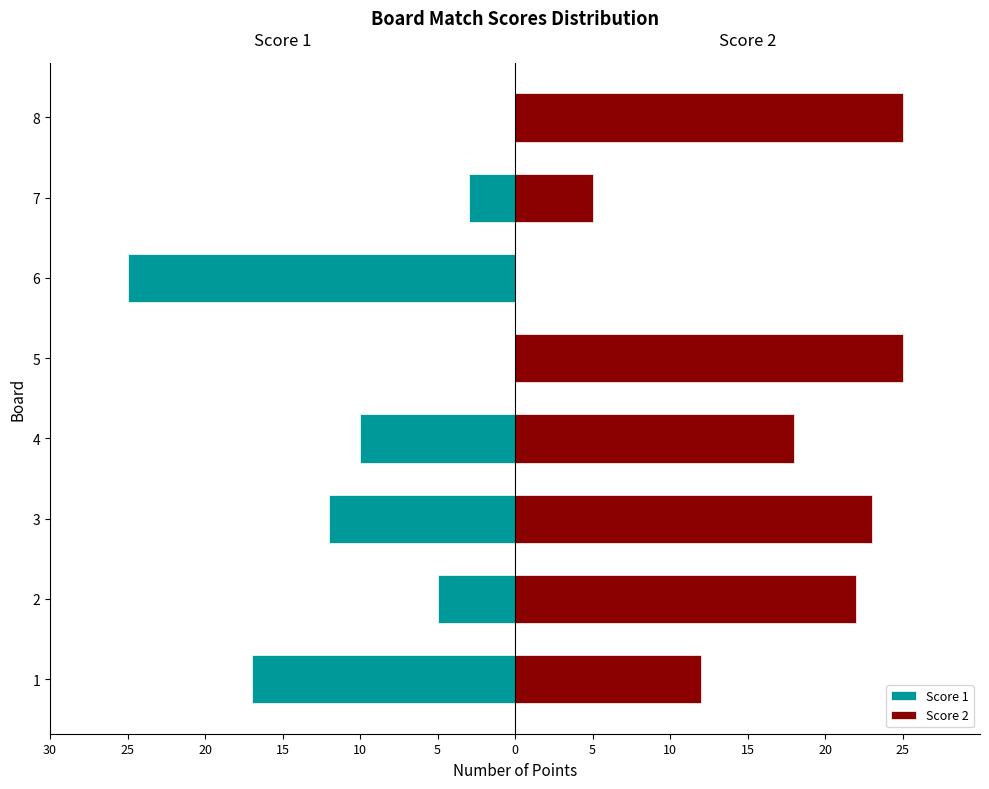

What is the average value of the Score 1 series?

-9